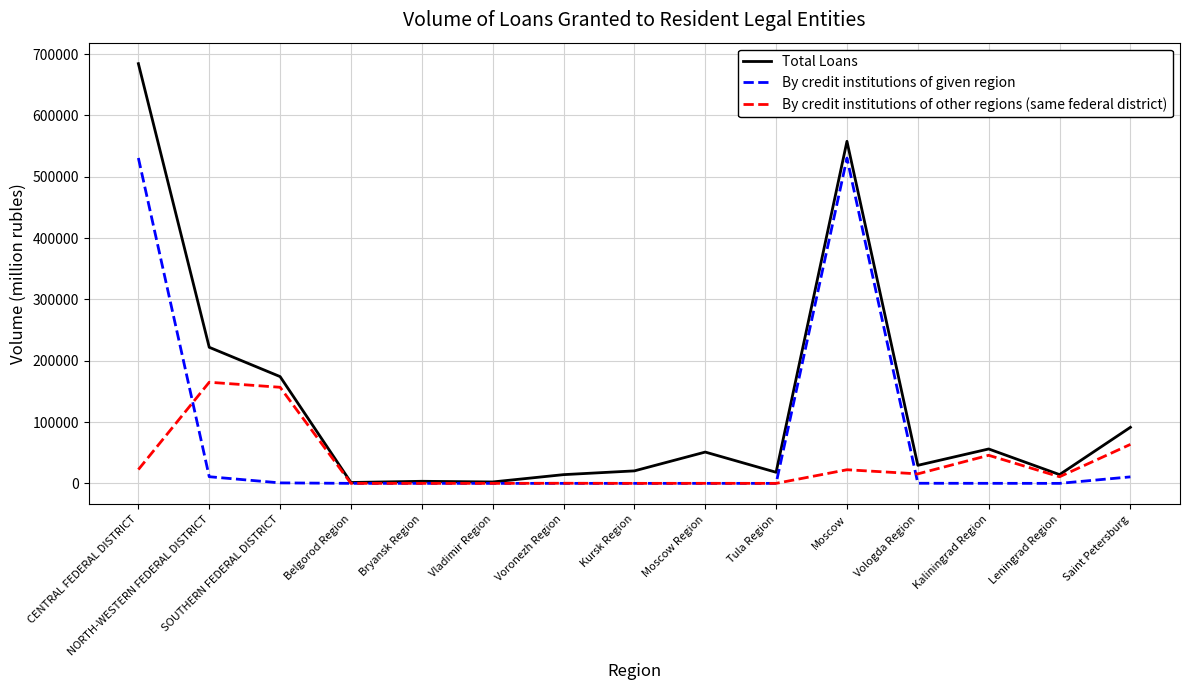

Rank the series at Kaliningrad Region from lowest to highest value.

By credit institutions of given region, By credit institutions of other regions (same federal district), Total Loans